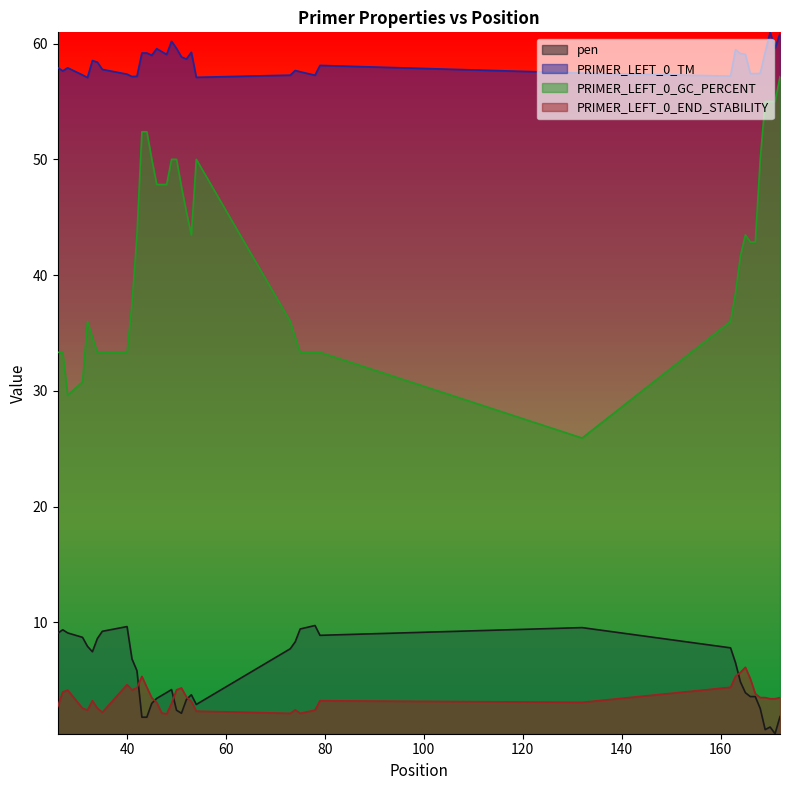

Is it true that pen equals 3.8 at 42?

False